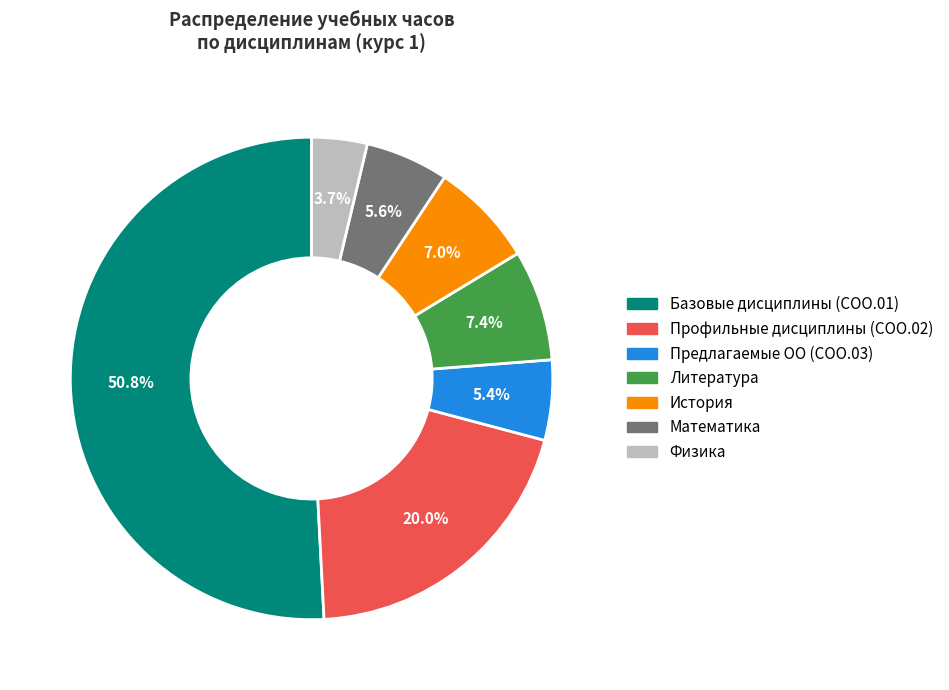

What percentage is the Физика slice, to the nearest percent?

4%